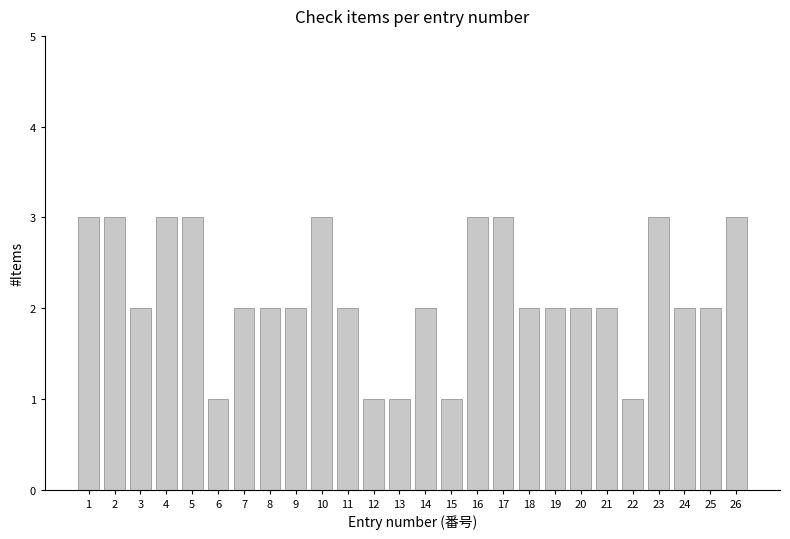

What is the value of the 14th bar from the left?

2